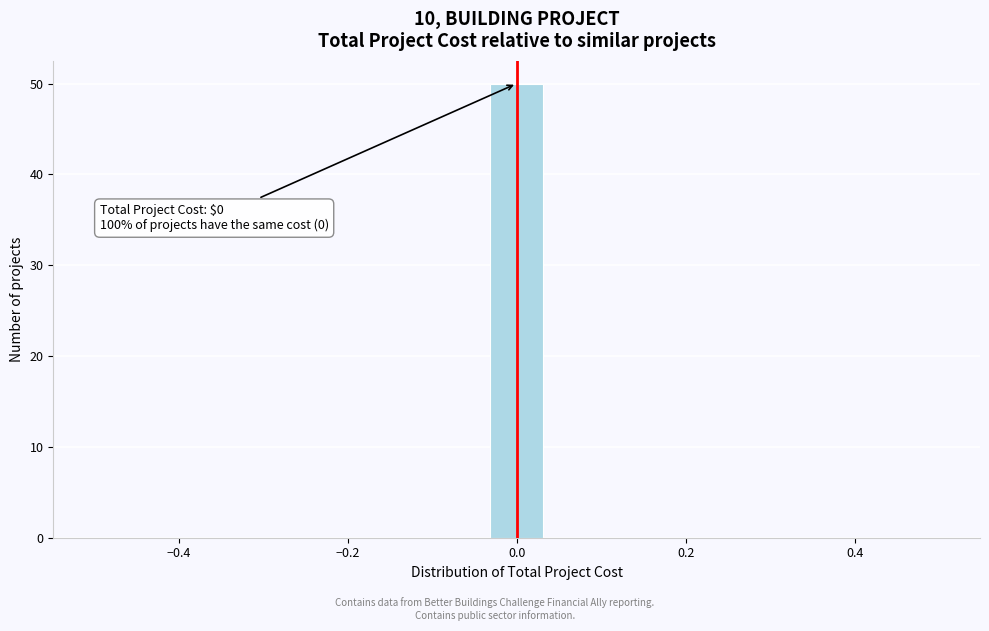

Around what value on the x-axis is the tallest bar? Give the approximate position of its centre, as read against the axis.

0.00